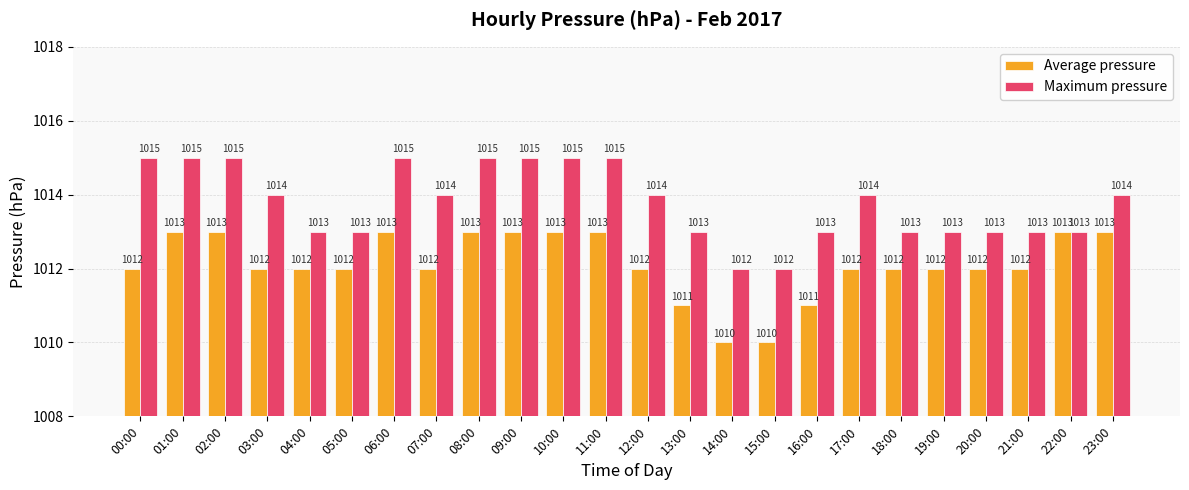

What is the difference between the second highest and second lowest values in the Maximum pressure series?

3